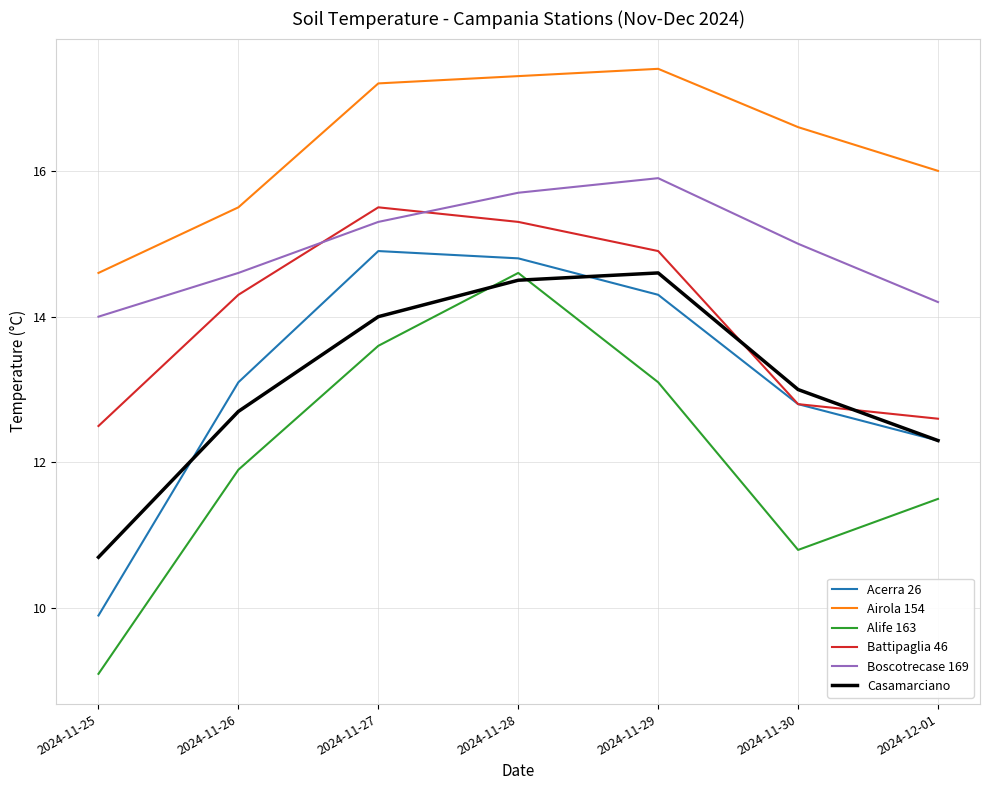

Which series has the widest spread of values?

Alife 163